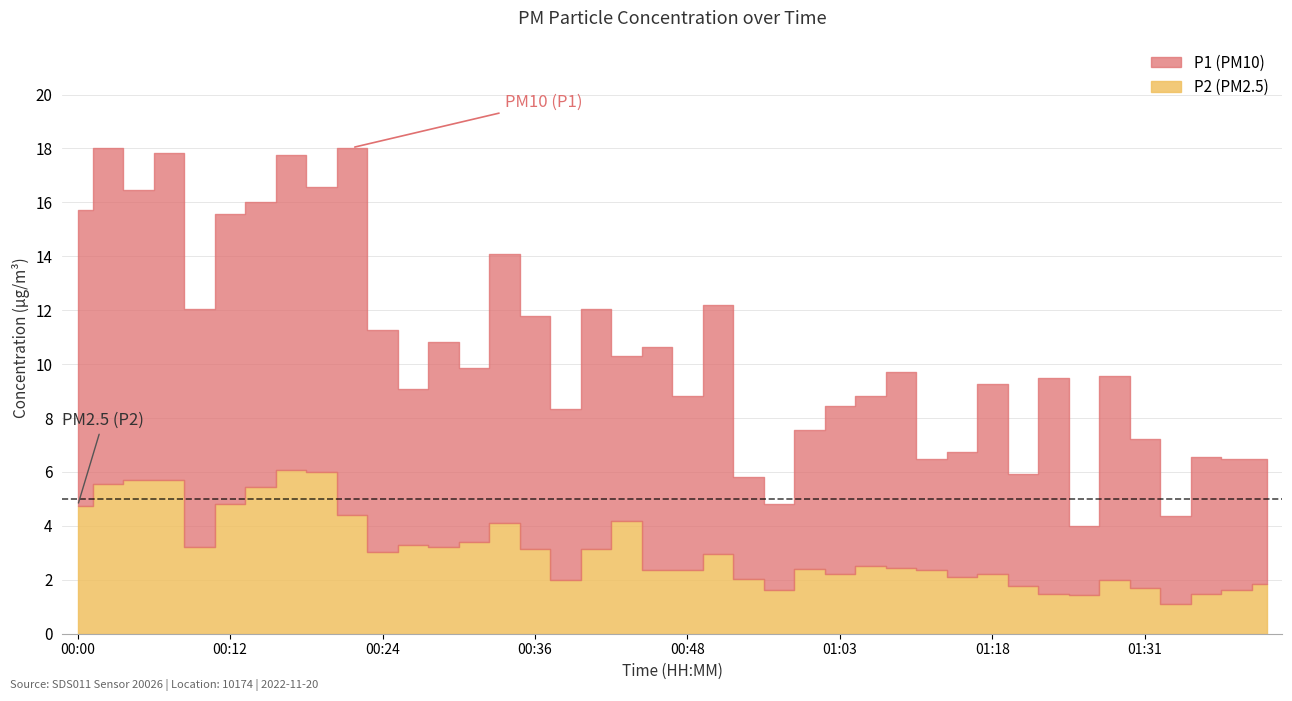

True or false: P2 and P1 intersect in this chart.

False